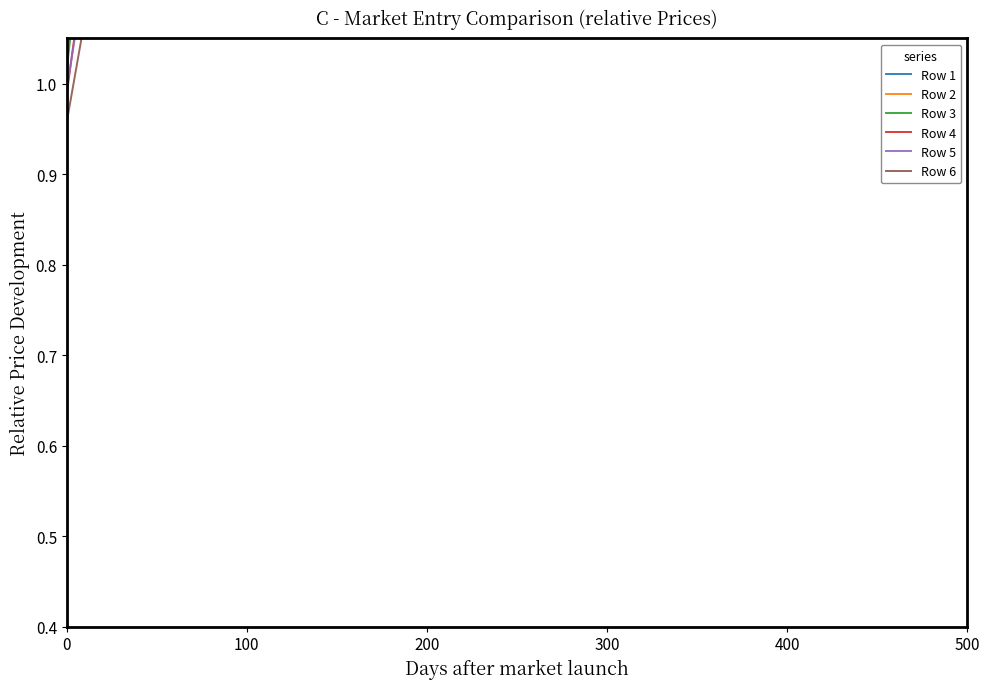

Which series has the largest total across all categories?

Row 1